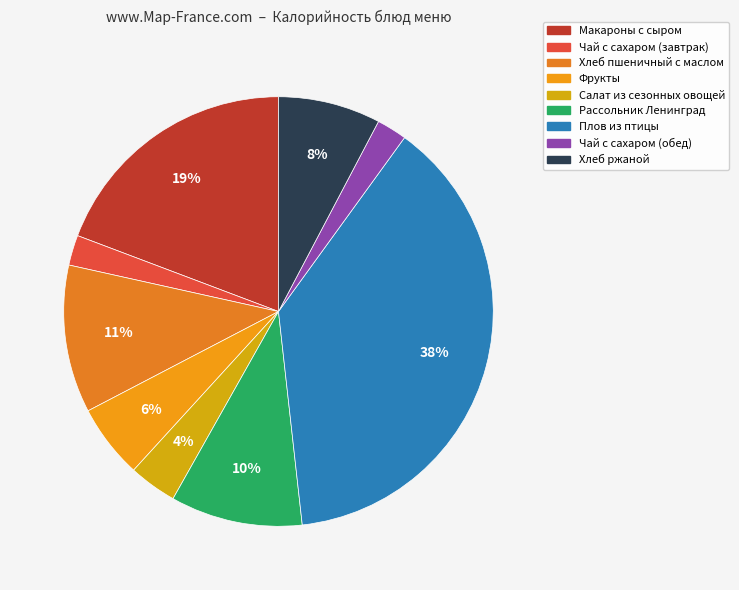

Approximately how many times larger is the value at Фрукты compared to Чай с сахаром (обед)?

2.4